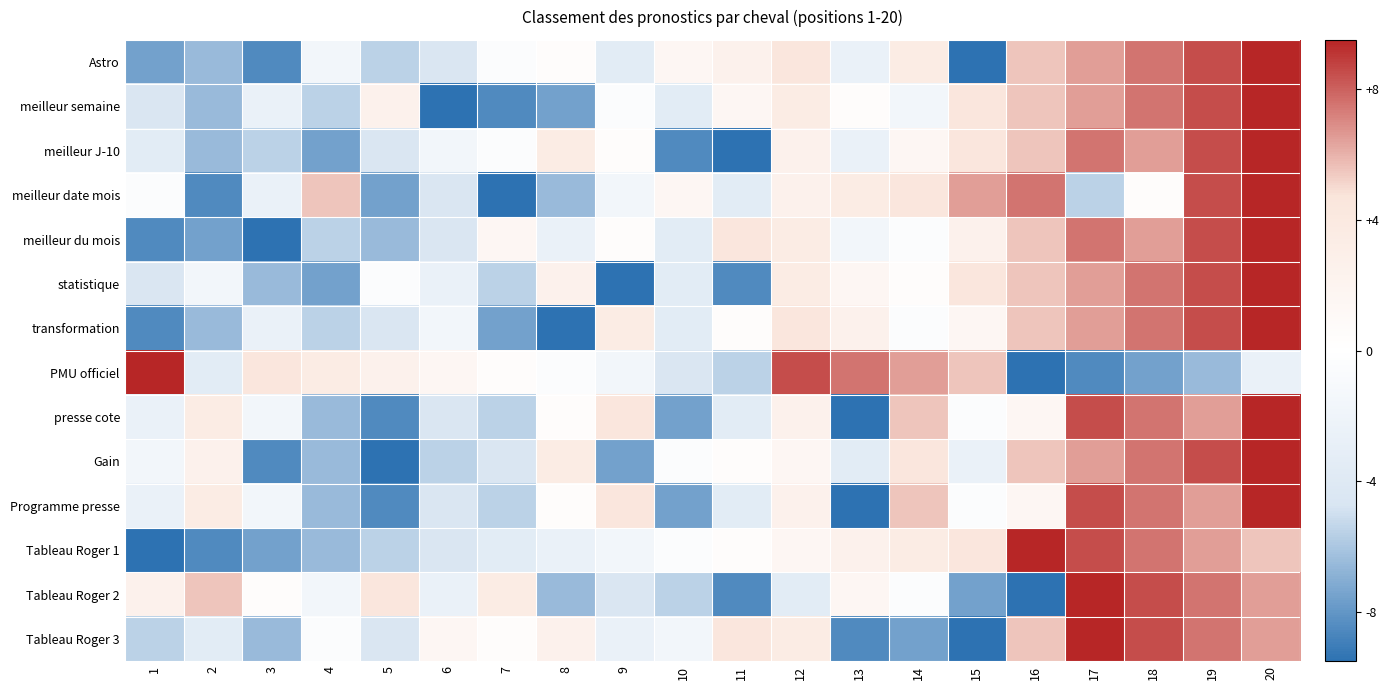

Which has a higher value, 6 or 9?

9